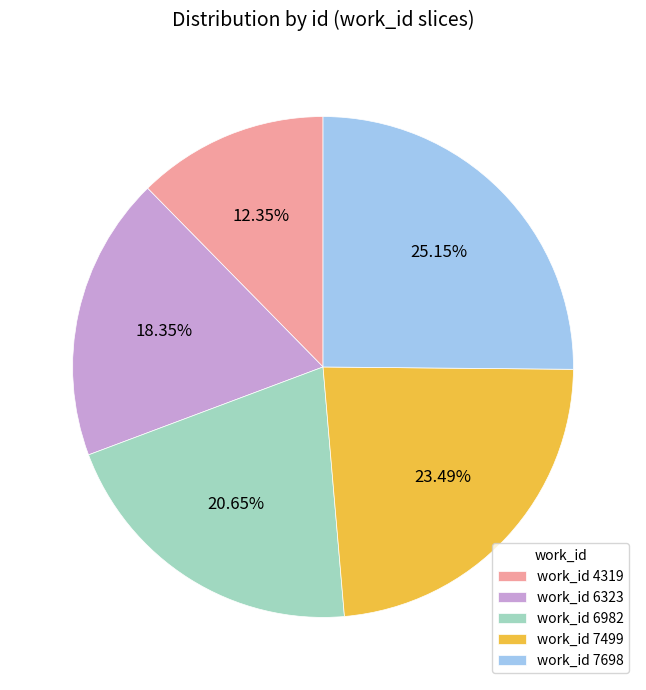

How many slices are in this pie chart?

5